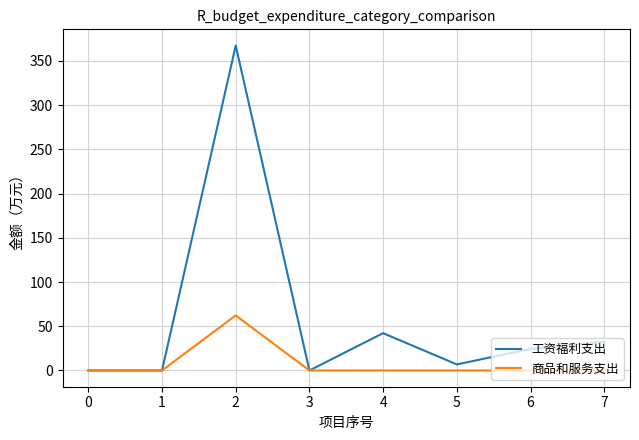

List the series in order of their peak value, highest first.

工资福利支出, 商品和服务支出